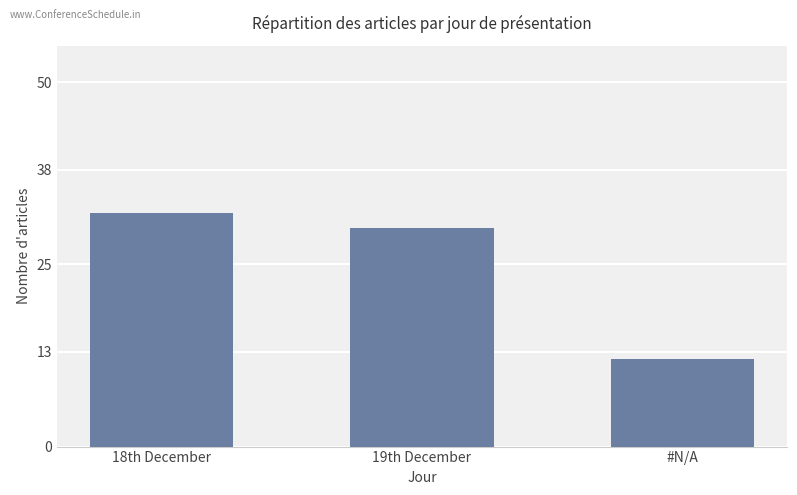

Is it true that the value at #N/A is 20?

False